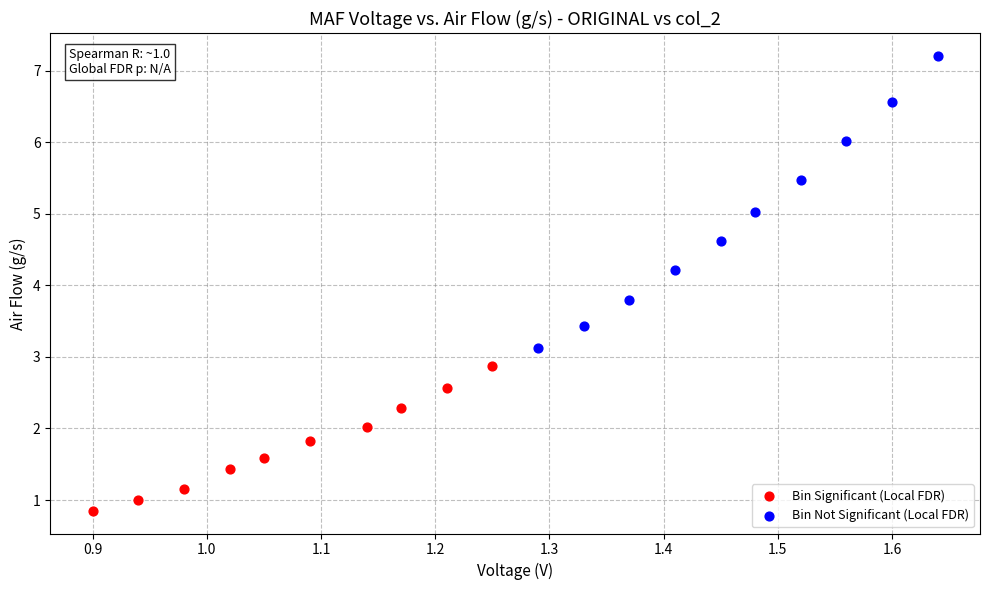

Which series has the widest spread of Y values?

Bin Not Significant (Local FDR)